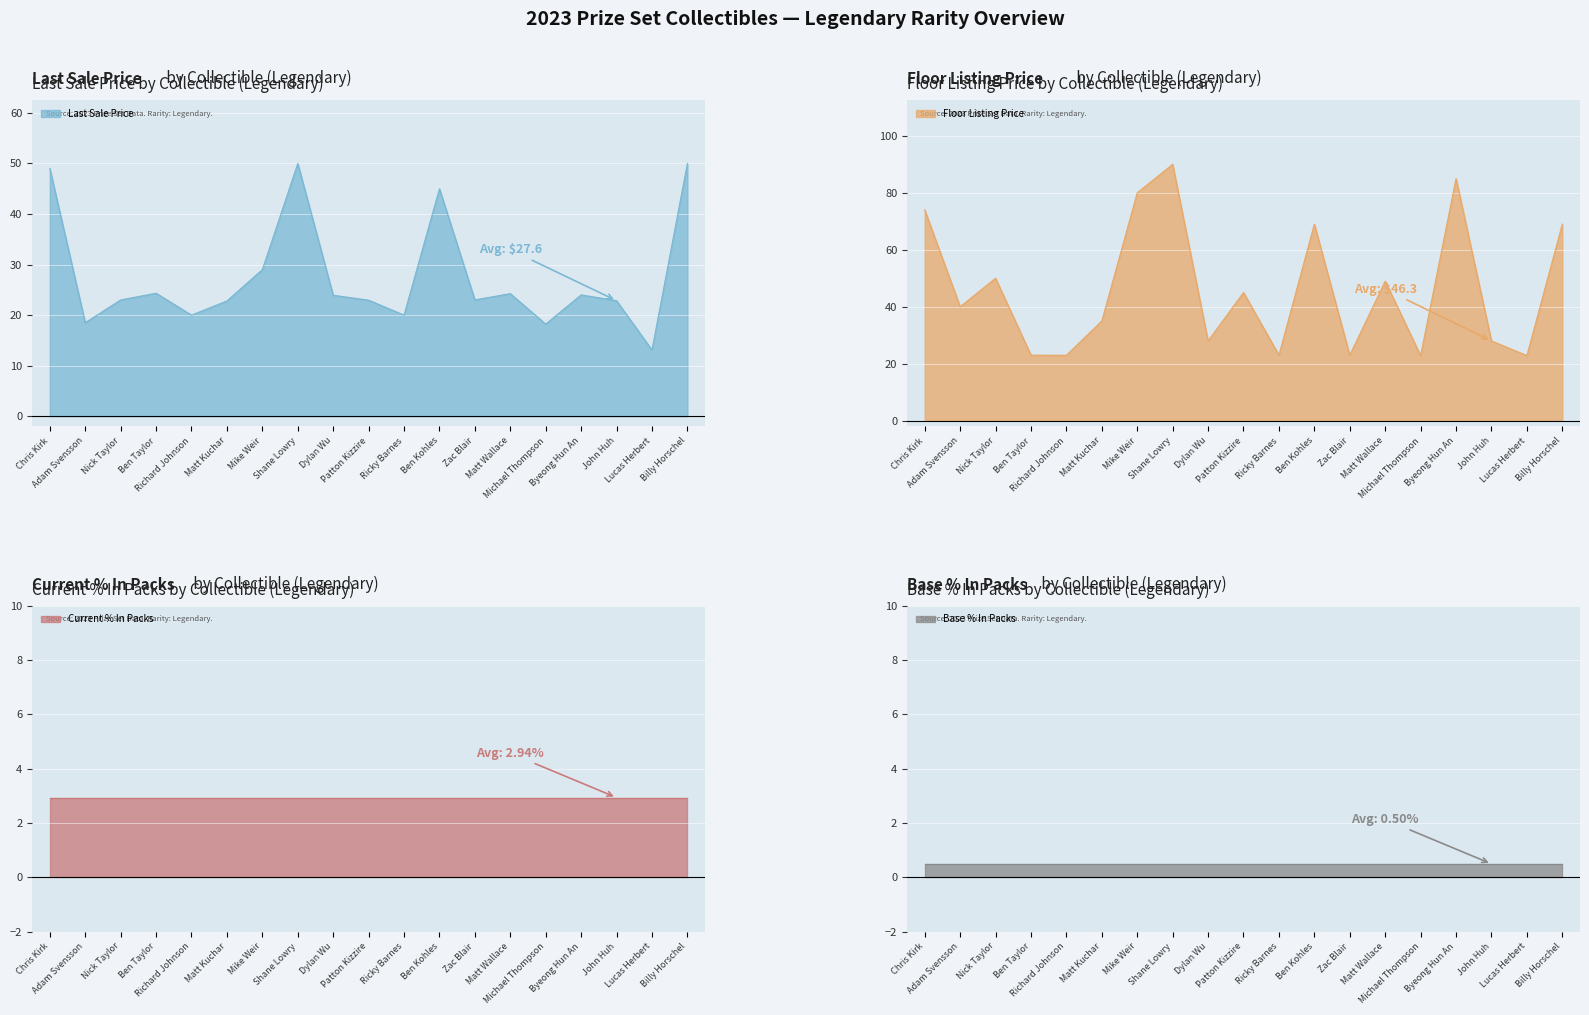

After their last crossing, which series has the higher values: Floor Listing Price or Last Sale Price?

Floor Listing Price